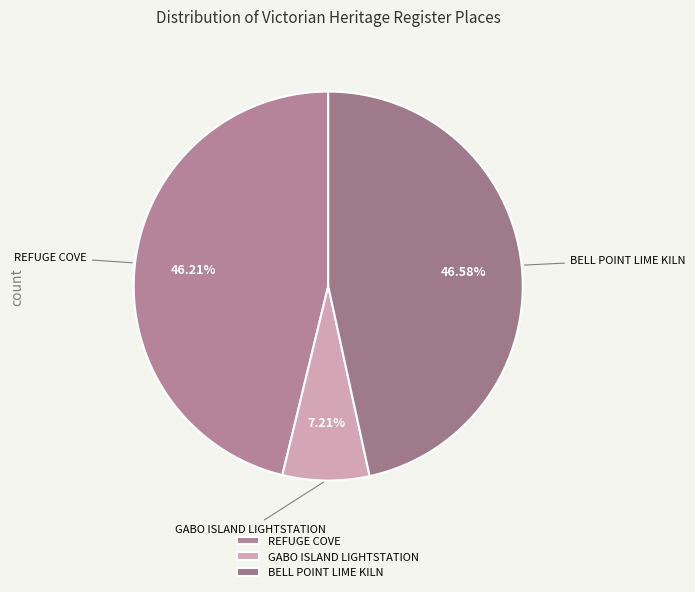

What is the ratio of the value at REFUGE COVE to the value at GABO ISLAND LIGHTSTATION?

6.4